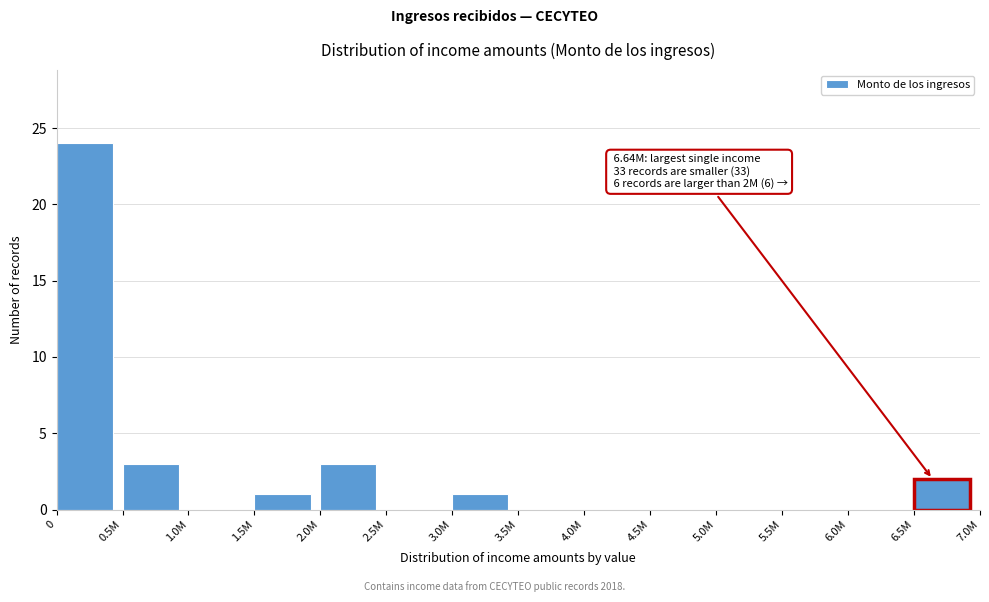

Reading left to right, what are all the values shown in this chart?

0=24	0.5M=3	1.0M=0	1.5M=1	2.0M=3	2.5M=0	3.0M=1	3.5M=0	4.0M=0	4.5M=0	5.0M=0	5.5M=0	6.0M=0	6.5M=2